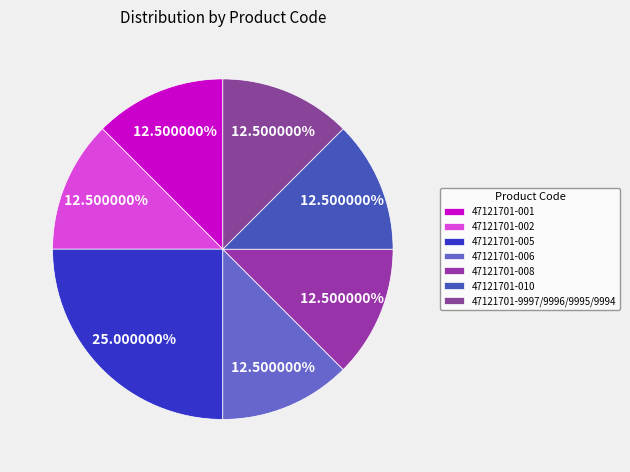

The 47121701-005 slice represents 18% of the pie. True or false?

False